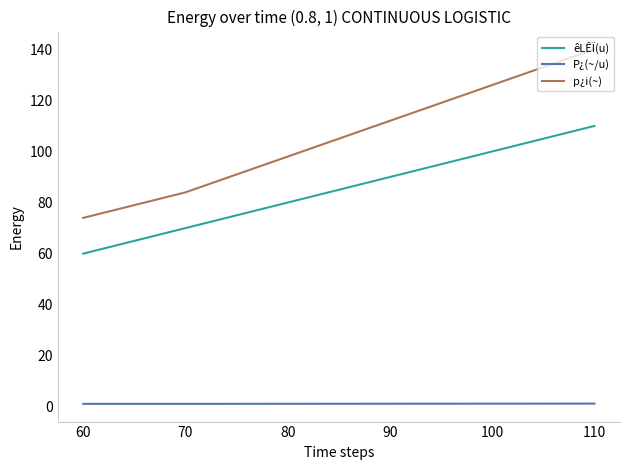

Rank the series by their average value, from lowest to highest.

P¿(~/u), êLÊÏ(u), p¿i(~)